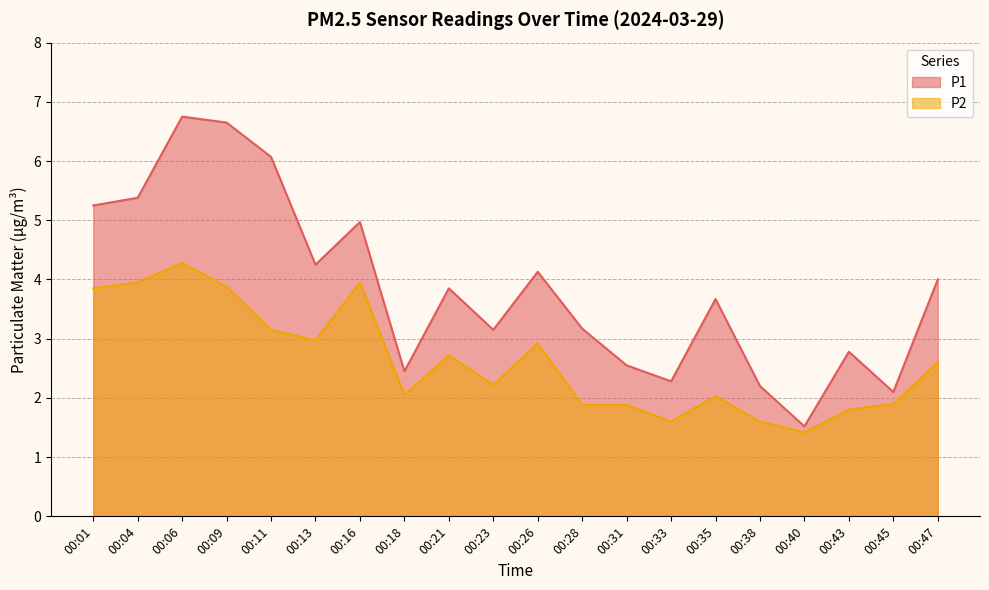

What is the lowest value of the P1 series?

1.5